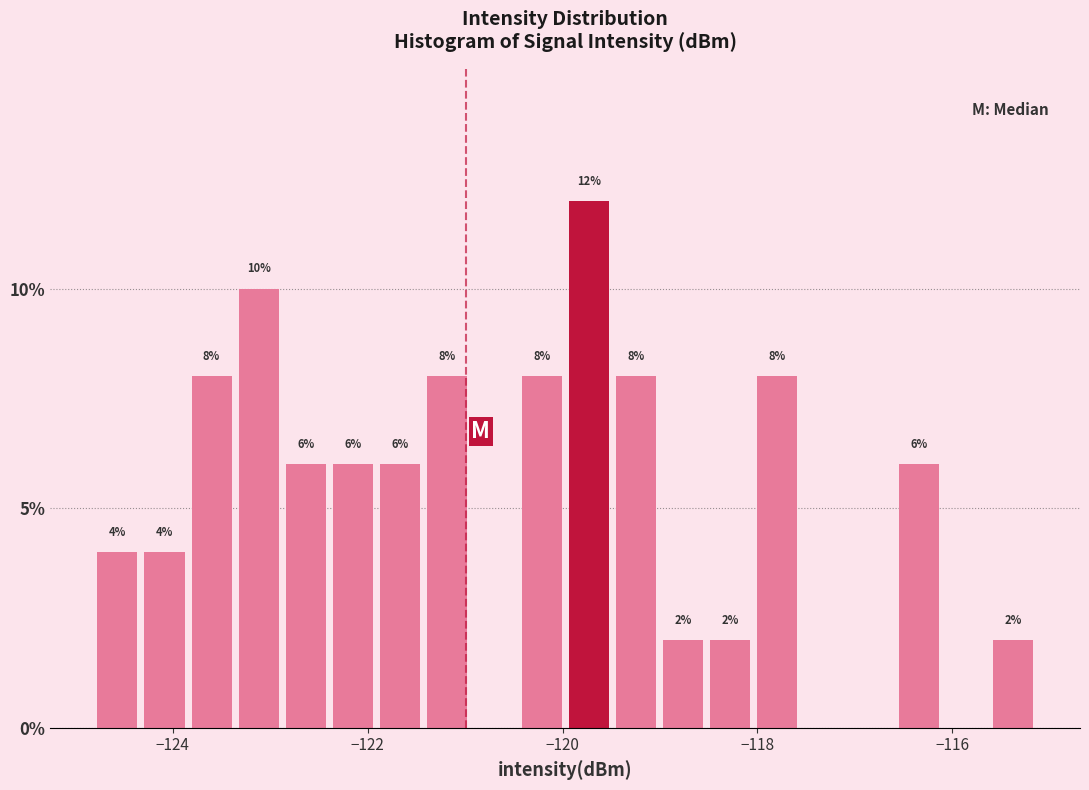

Read against the x-axis, roughly where is the centre of the tallest bar?

-119.8